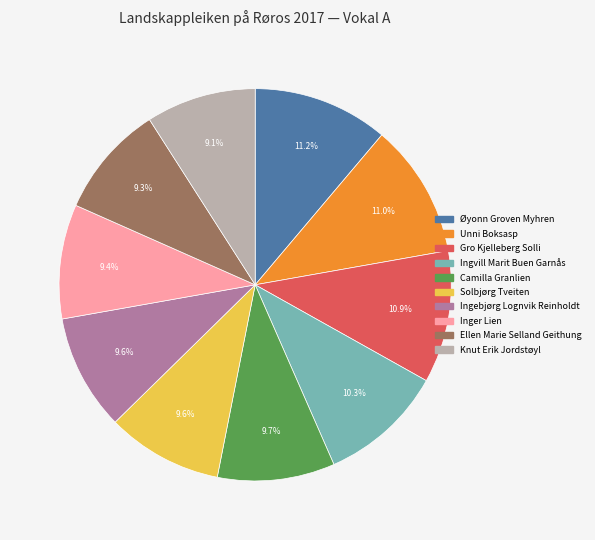

What percentage do Ingvill Marit Buen Garnås and Ellen Marie Selland Geithung together represent?

19.6%